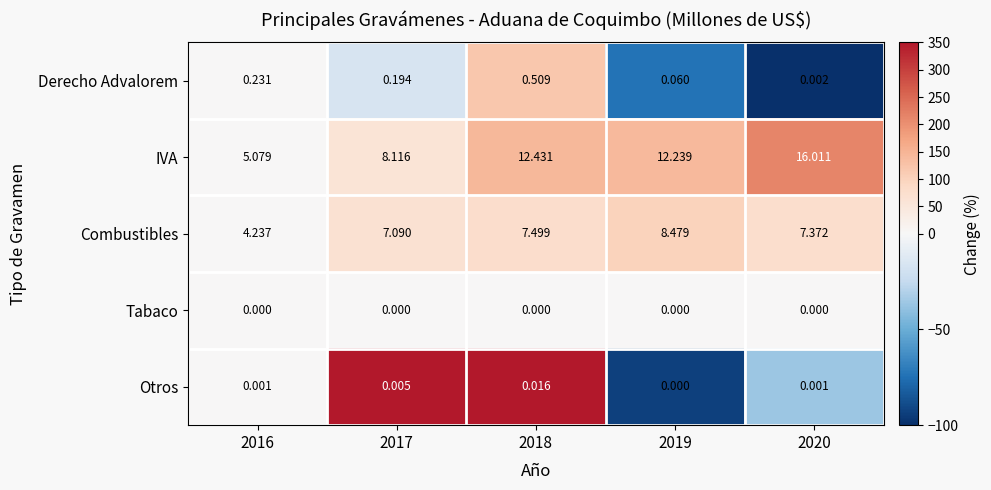

Which series has the largest total across all categories?

IVA